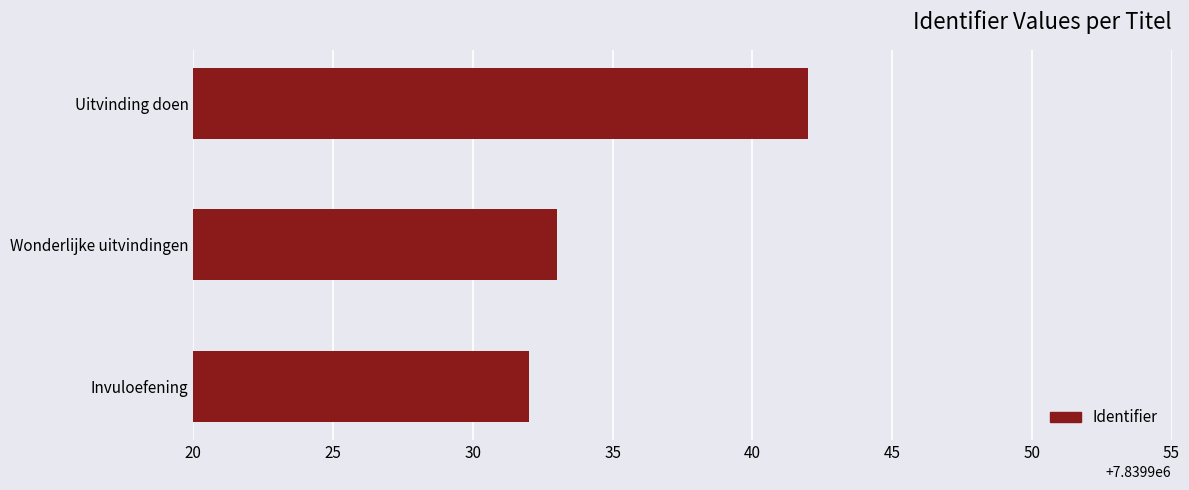

Reading top to bottom, extract all data points from this chart.

7839942	7839933	7839932